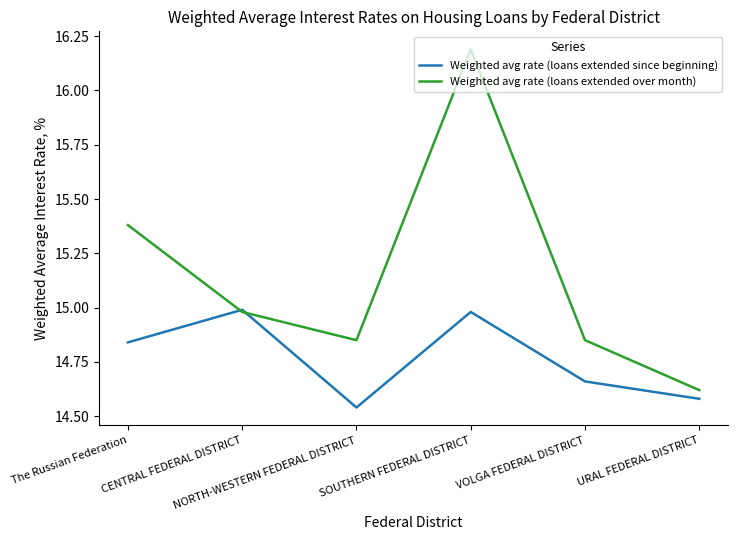

What is the total value across all series at NORTH-WESTERN FEDERAL DISTRICT?

29.4